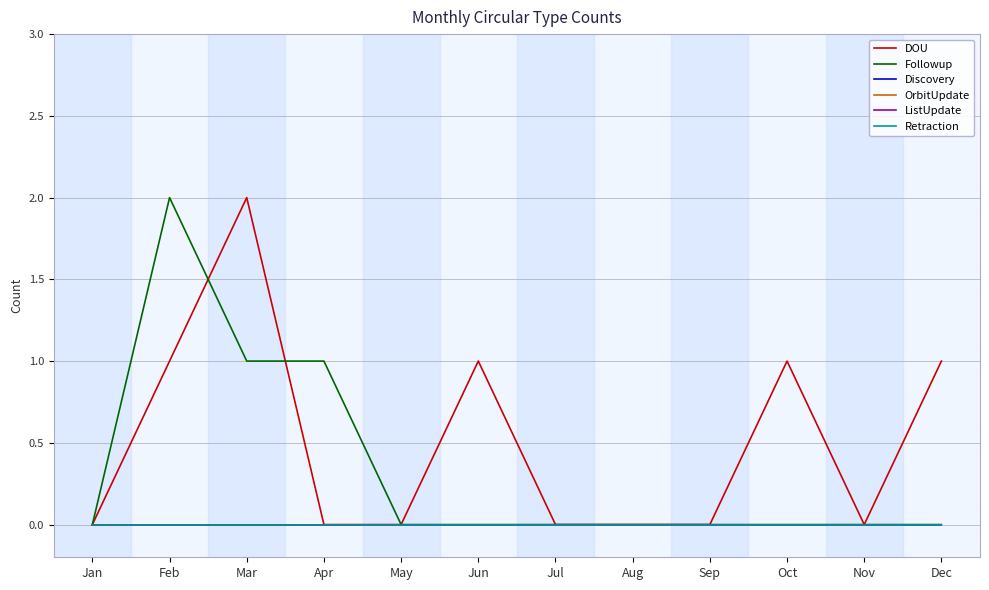

Rank the categories by OrbitUpdate value from highest to lowest.

Jan, Feb, Mar, Apr, May, Jun, Jul, Aug, Sep, Oct, Nov, Dec